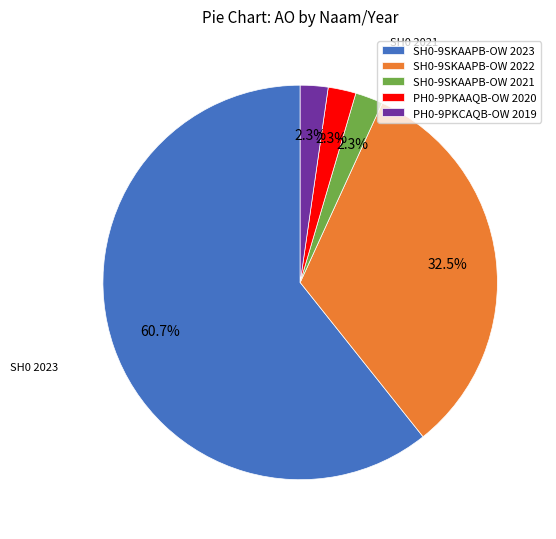

True or false: PH0-9PKAAQB-OW 2020 accounts for 2% of the total.

True